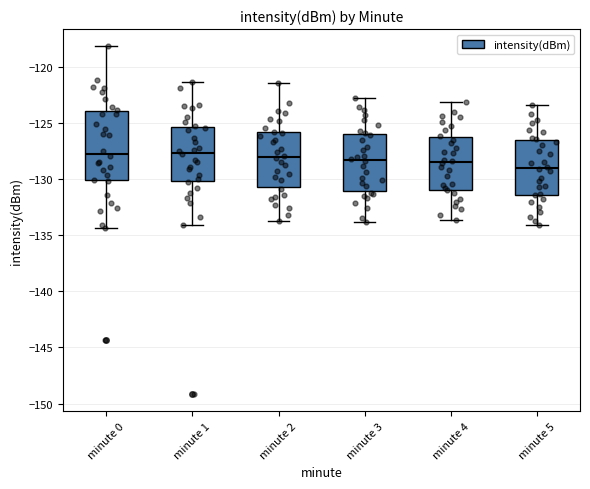

Comparing the boxes themselves (not the whiskers), which one is the tallest?

minute 0